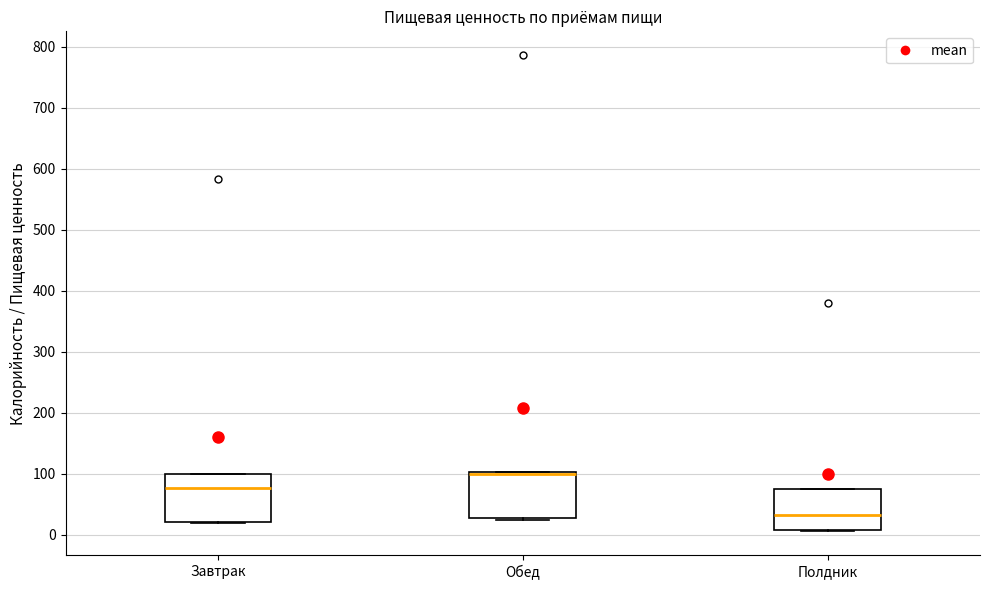

Reading left to right, read every box against the y-axis: the position of its median line, the range the box covers, and the ends of its whiskers. The values are not printed on the chart, so give them approximately, as read against the axis.

Завтрак: median 80, box 20 to 100, whiskers 20 to 100
Обед: median 100 (drawn on the box's upper edge), box 30 to 100, whiskers 20 to 100
Полдник: median 30, box 10 to 70, whiskers 10 to 70